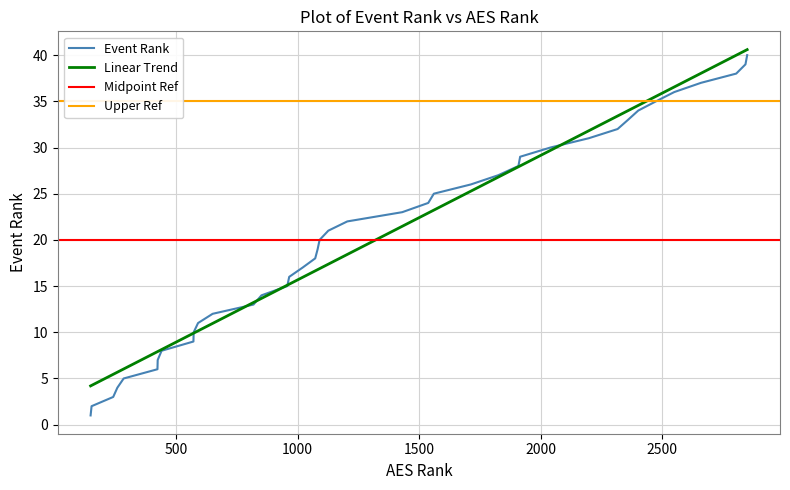

Is it true that the value at 28 is 17?

False